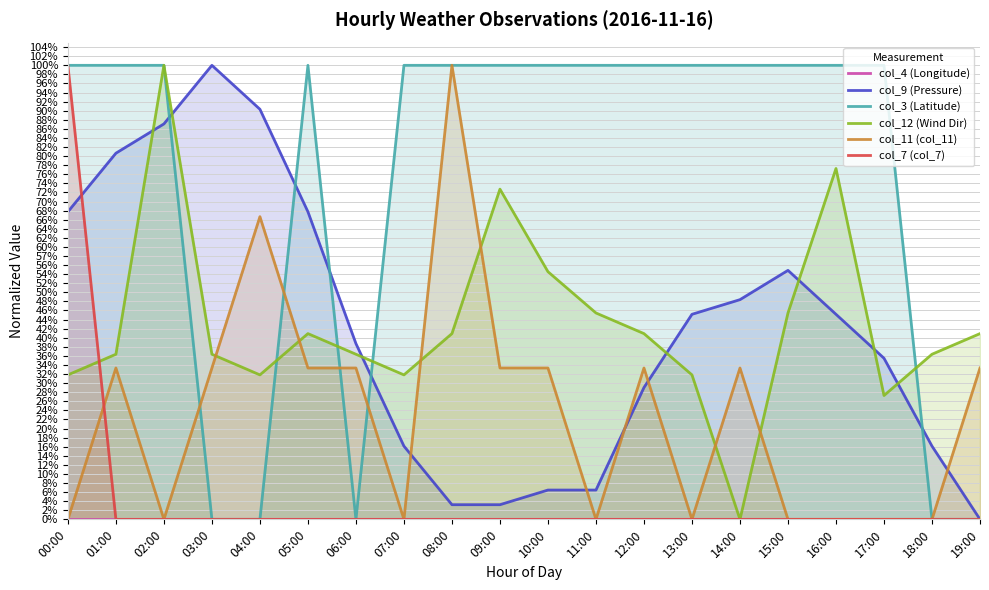

How many distinct data groups are displayed?

6